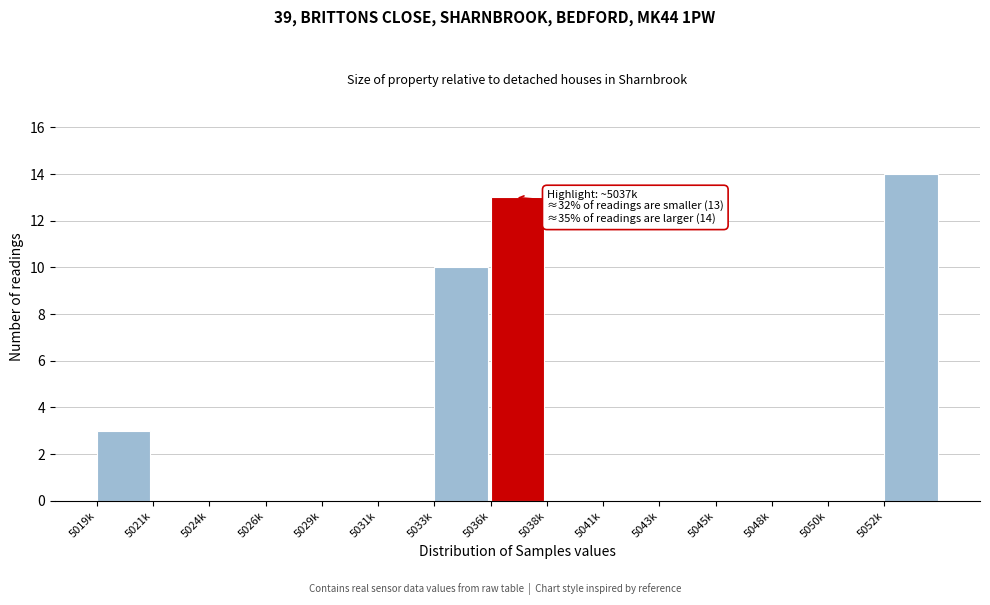

Reading left to right, extract all data points from this chart.

5019k=3	5021k=0	5024k=0	5026k=0	5029k=0	5031k=0	5033k=10	5036k=13	5038k=0	5041k=0	5043k=0	5045k=0	5048k=0	5050k=0	5052k=14